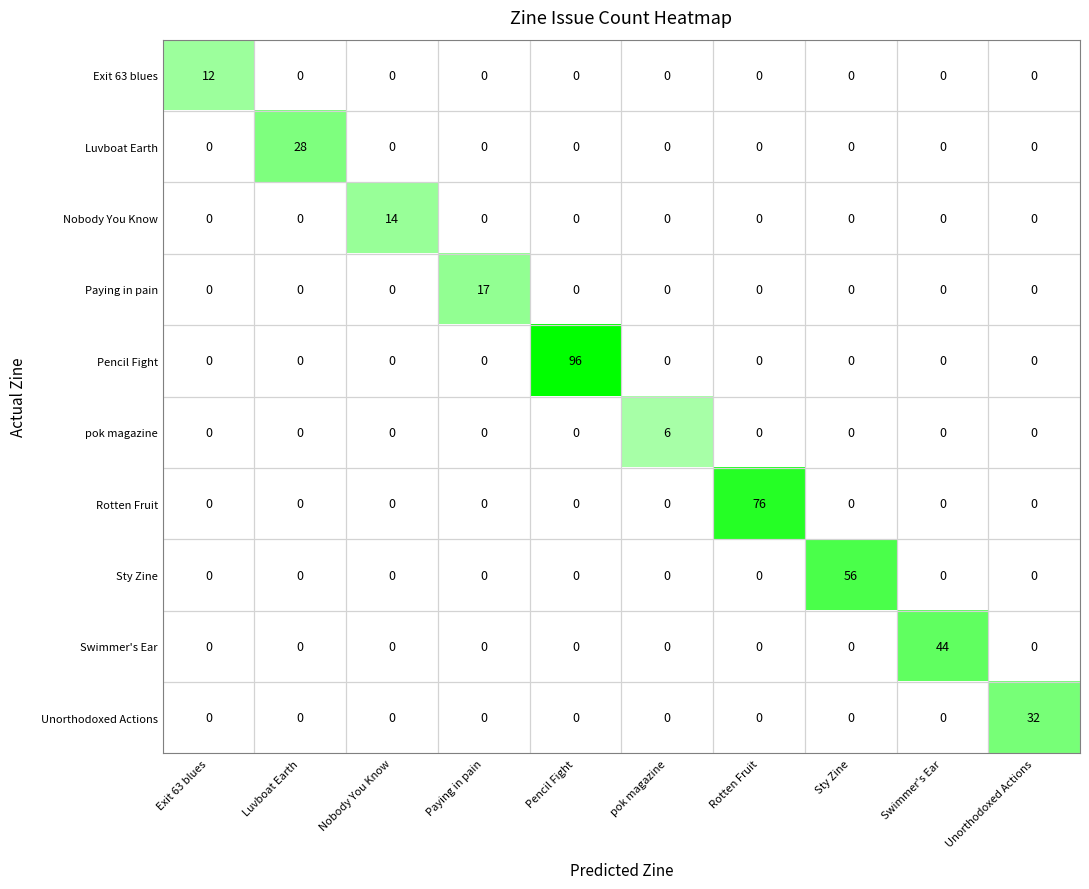

At which label does Sty Zine reach its minimum?

Exit 63 blues